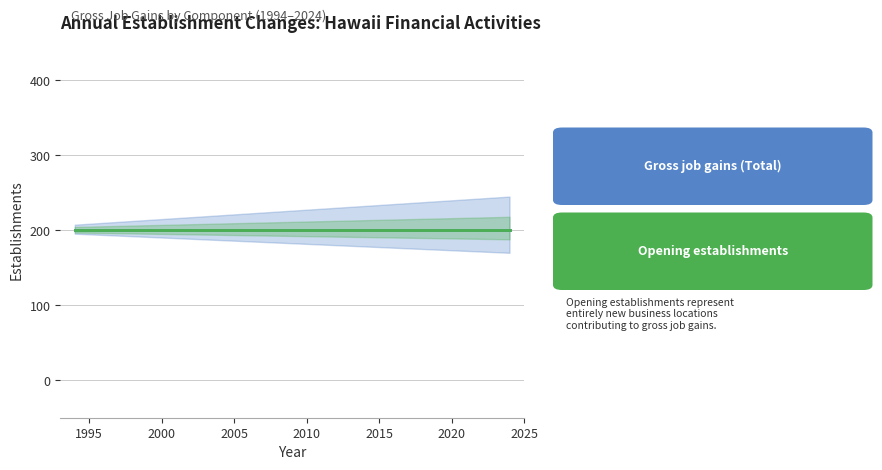

True or false: Gross job gains (Total) and Opening establishments intersect in this chart.

False